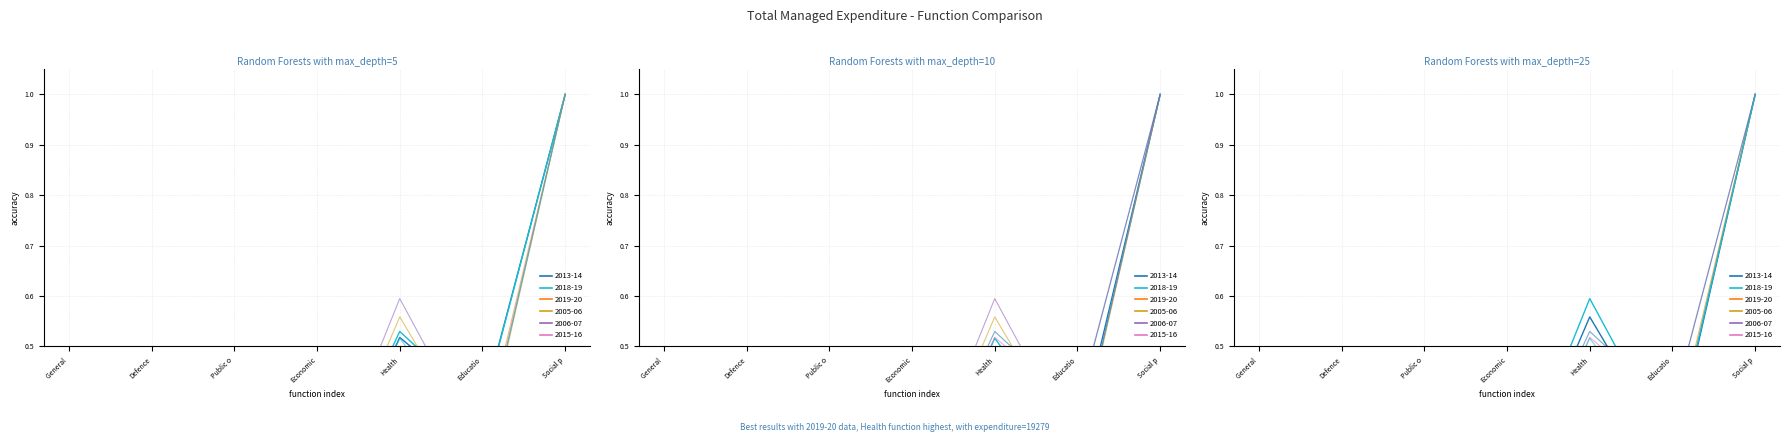

How many interior local peaks does the 2013-14 series have?

1